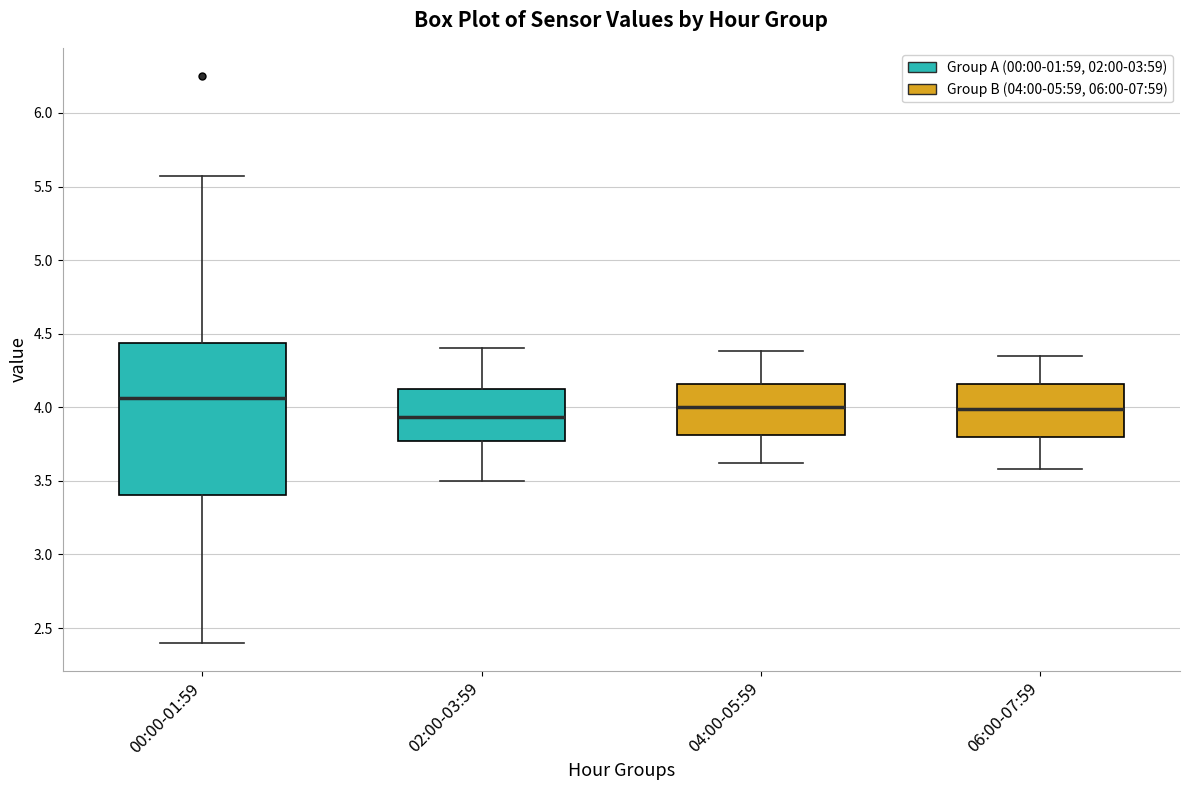

Reading left to right, read every box against the y-axis: the position of its median line, the range the box covers, and the ends of its whiskers. The values are not printed on the chart, so give them approximately, as read against the axis.

00:00-01:59: median 4.05, box 3.40 to 4.45, whiskers 2.40 to 5.55
02:00-03:59: median 3.95, box 3.75 to 4.15, whiskers 3.50 to 4.40
04:00-05:59: median 4.00, box 3.80 to 4.15, whiskers 3.60 to 4.40
06:00-07:59: median 4.00, box 3.80 to 4.15, whiskers 3.60 to 4.35